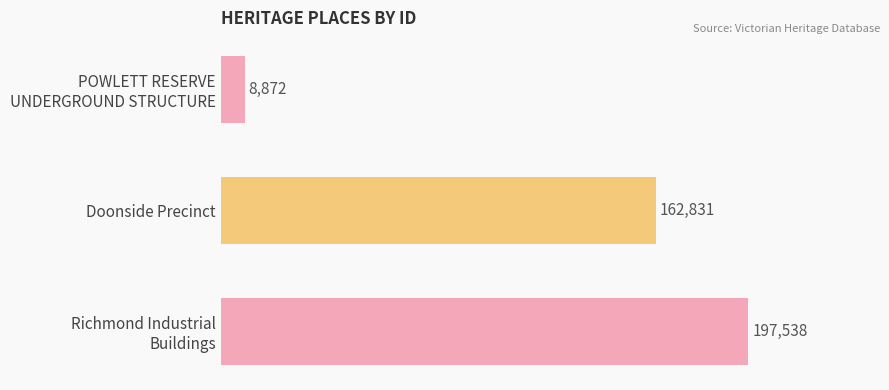

Count the number of data series in this chart.

1